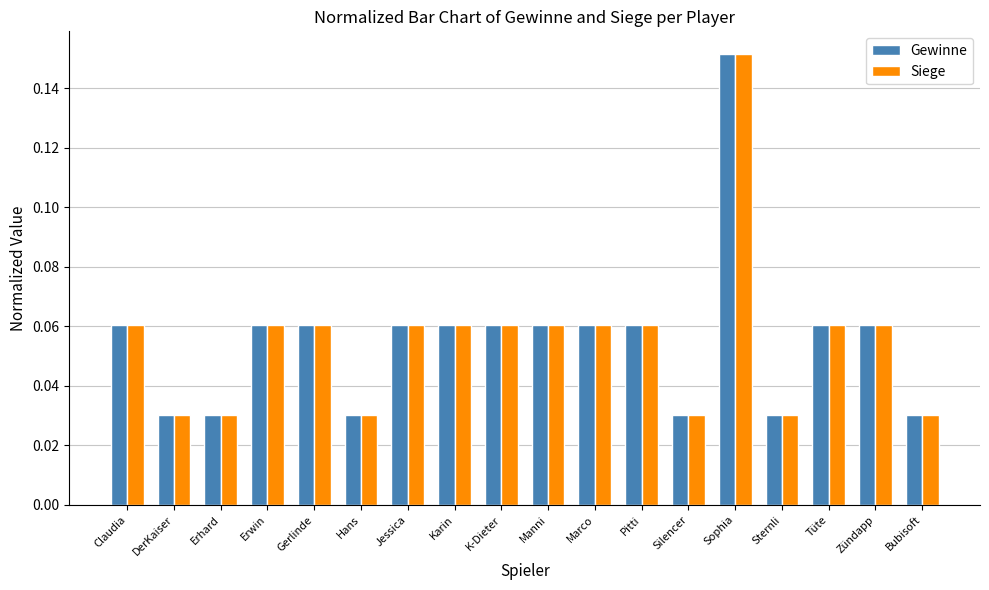

What is the sum of all Gewinne values?

1.0